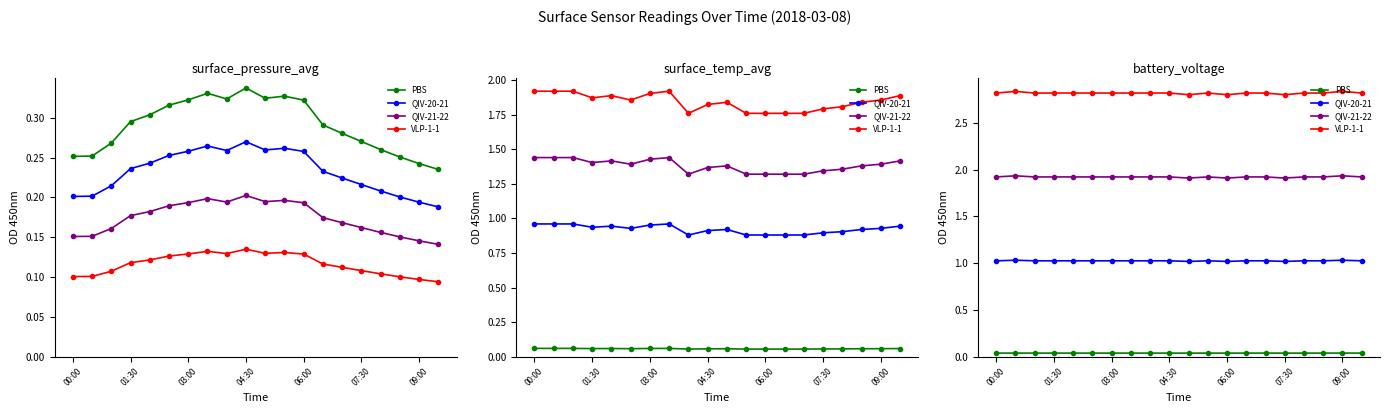

Between 03:00 and 04:30, which is larger?

03:00